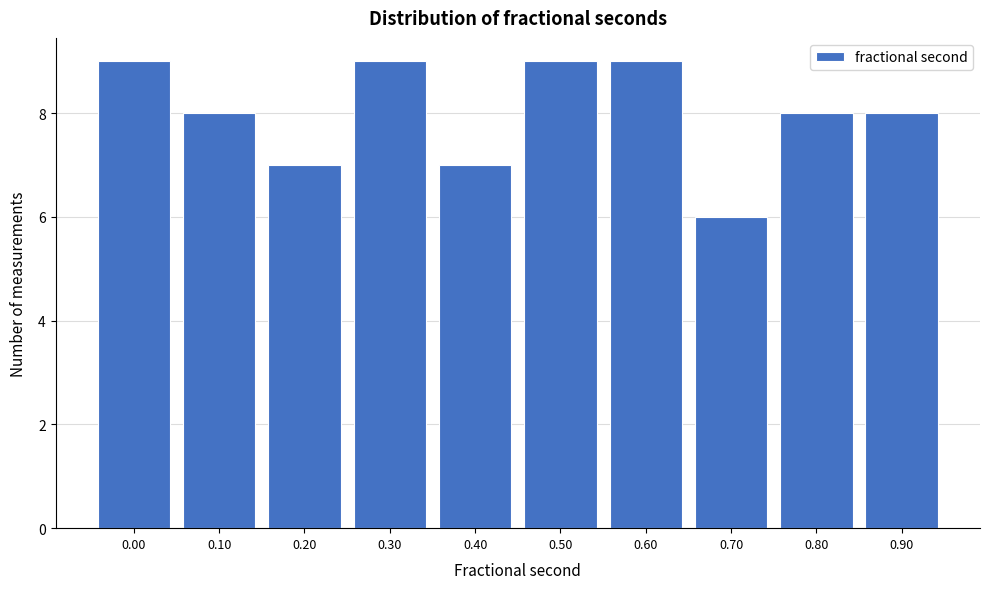

Reading left to right, transcribe all the data shown in this chart.

9	8	7	9	7	9	9	6	8	8